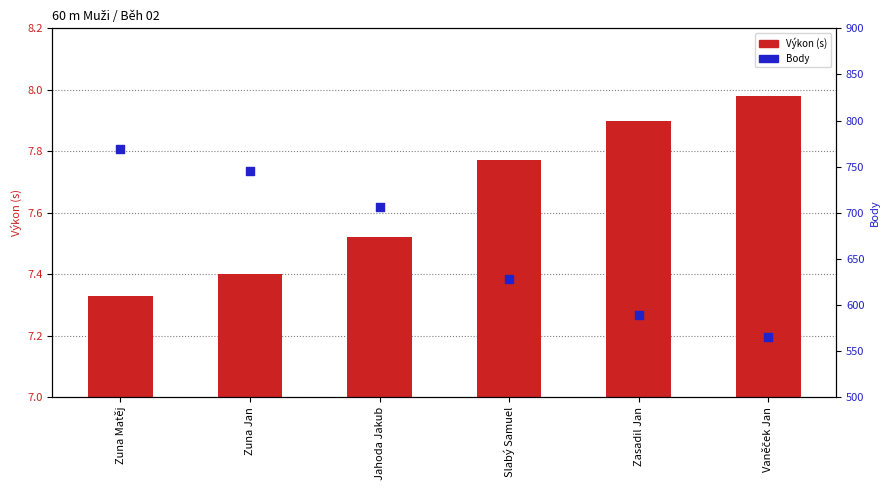

Which series reaches the maximum Y coordinate?

Body